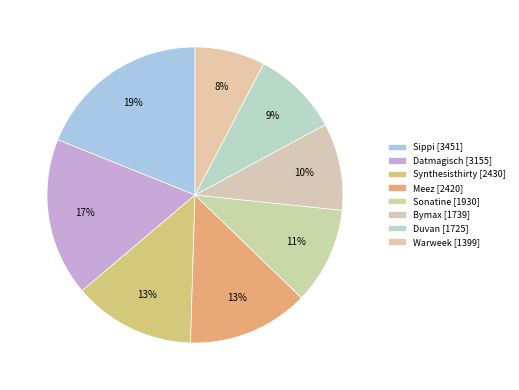

How many segments does this pie chart have?

8